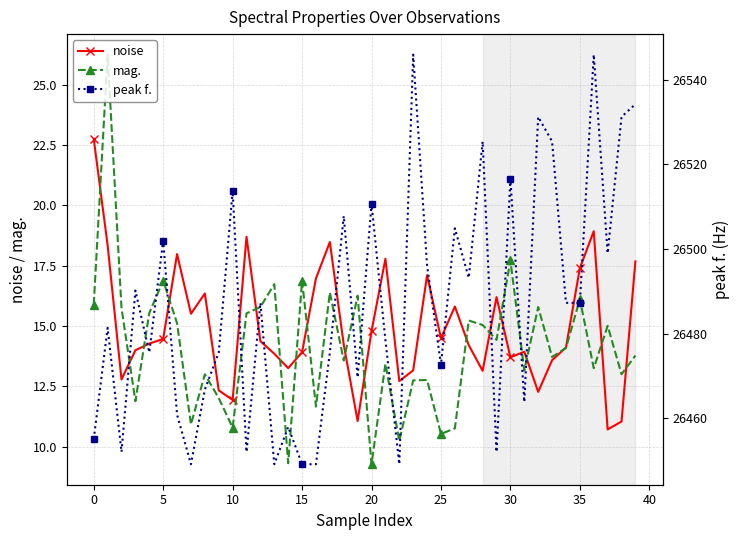

How many distinct data groups are displayed?

3